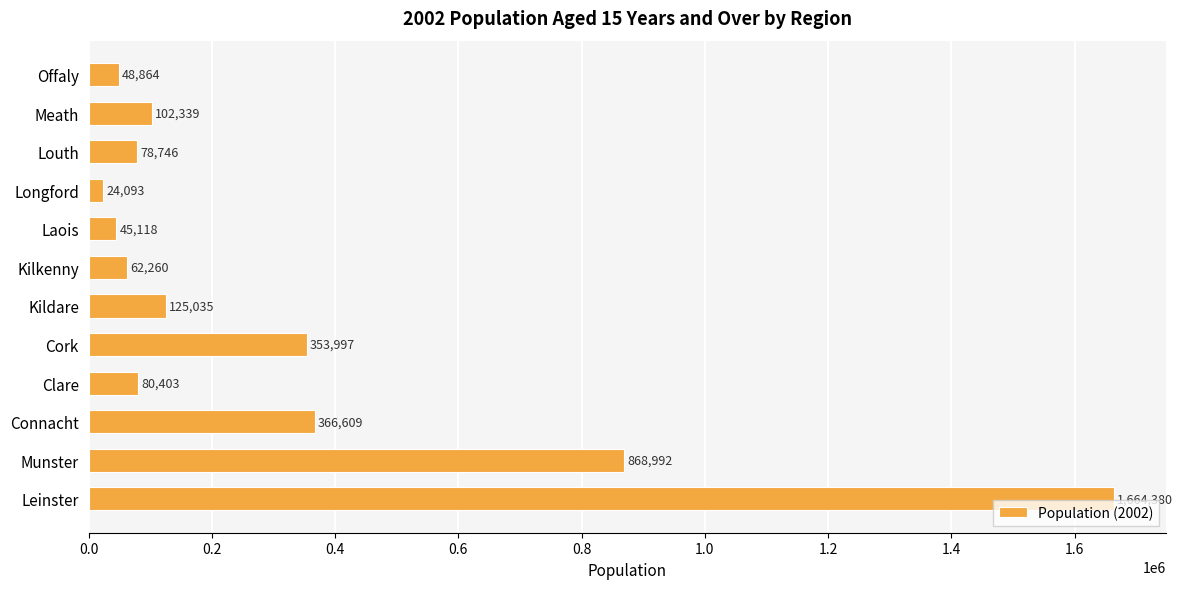

Where is the data nearest to the value 844236?

Munster